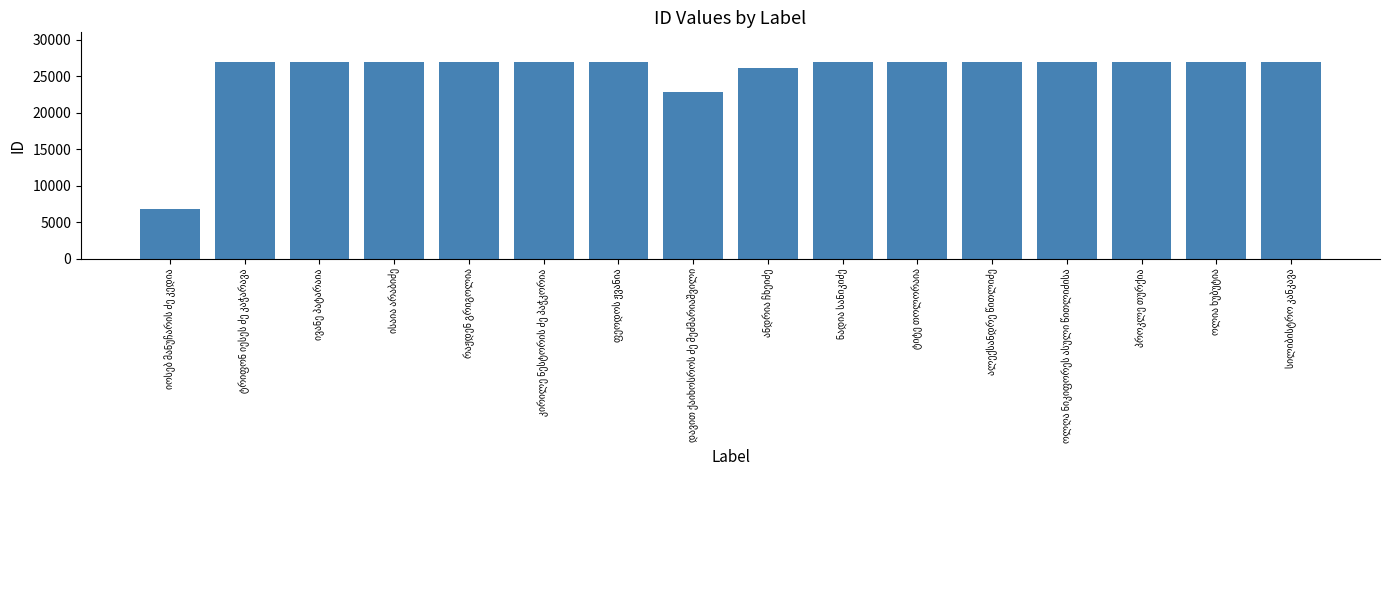

What is the smallest value displayed?

6814